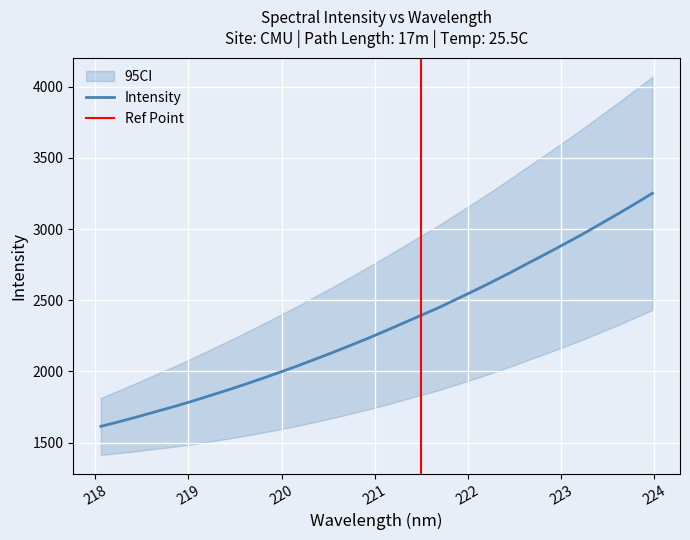

Reading left to right, transcribe all the data shown in this chart.

1613.7	1645.8	1679.1	1714.4	1749.1	1785.6	1824.8	1864.3	1905.2	1948.0	1991.6	2036.4	2084.1	2131.7	2181.8	2232.4	2285.3	2340.2	2394.5	2449.0	2508.8	2568.2	2630.1	2693.6	2760.0	2824.6	2891.8	2959.3	3030.5	3102.2	3176.1	3251.2